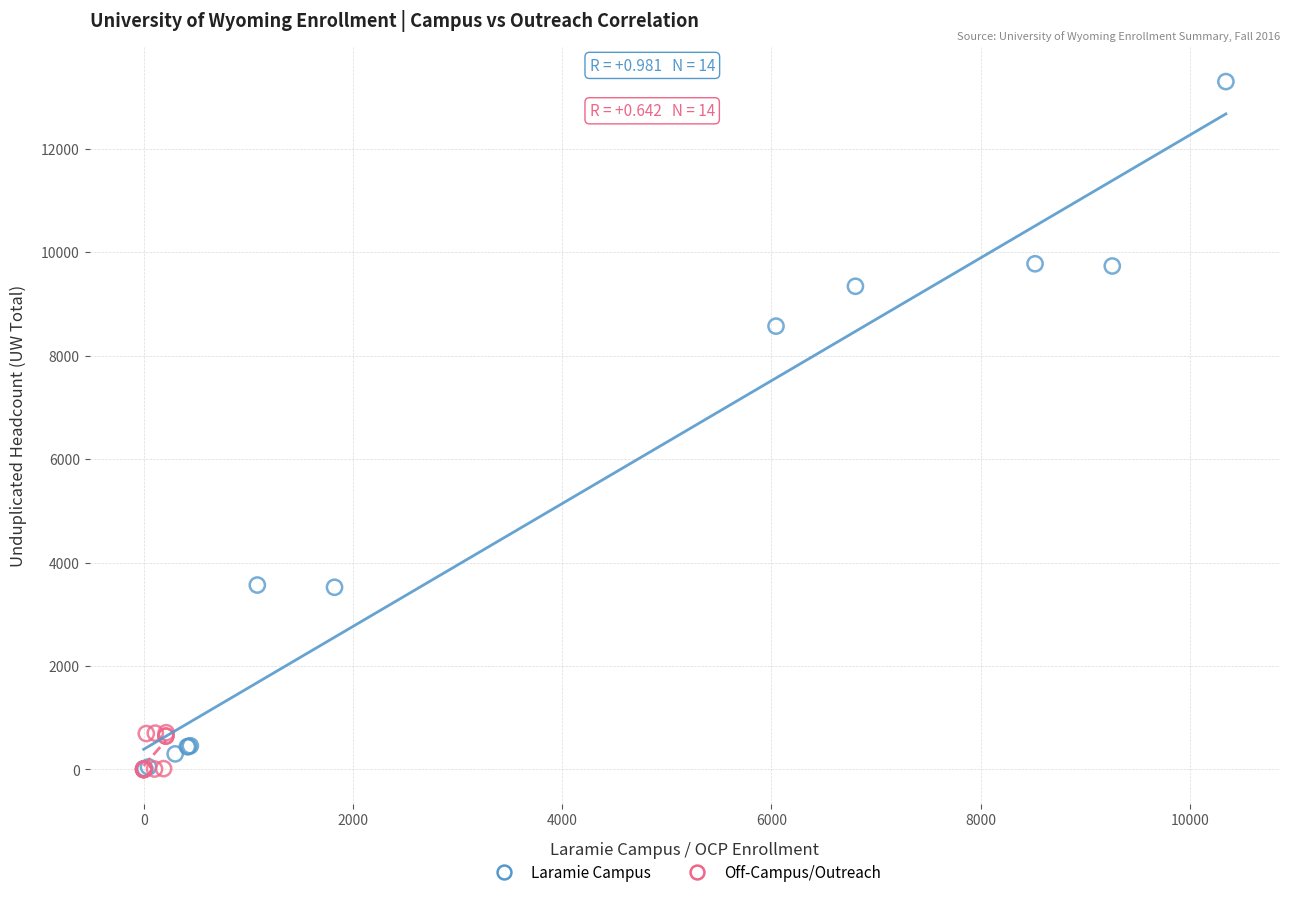

What are all the series names shown in the legend?

Laramie Campus, Off-Campus/Outreach